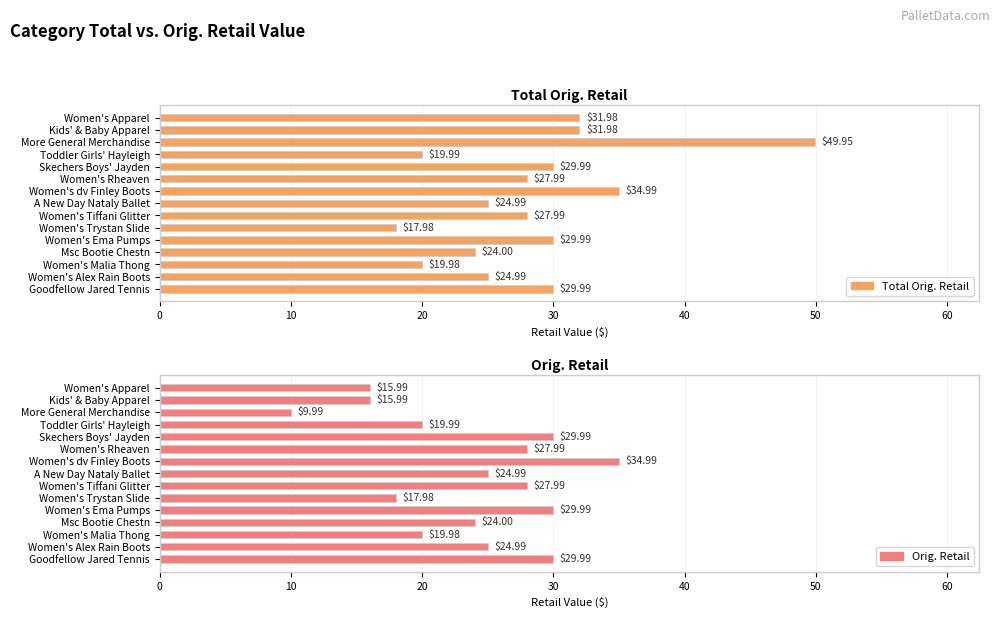

Which series has the widest spread of values?

Total Orig. Retail